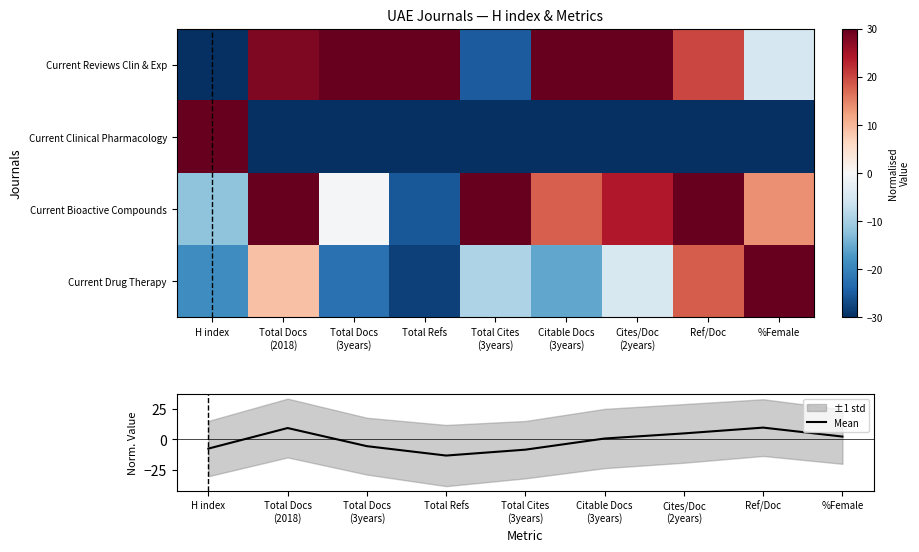

What is the spread (max minus min) of values at %Female?

60.0